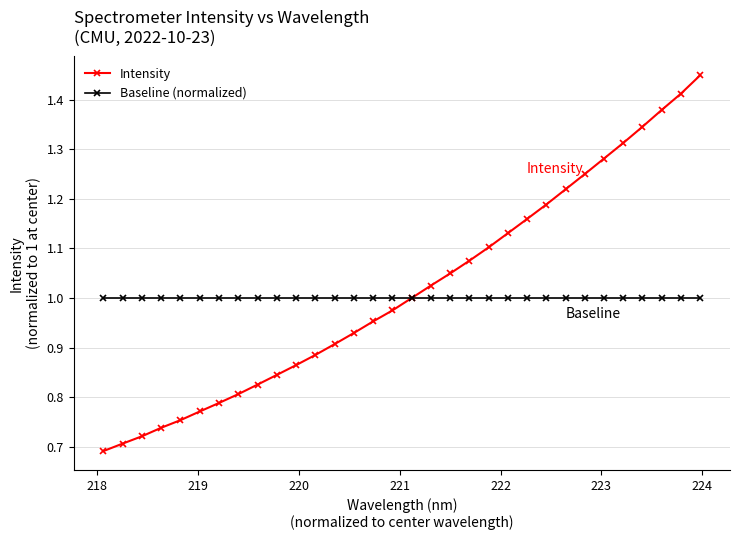

List the series in order of their peak value, highest first.

Intensity, Baseline (normalized)